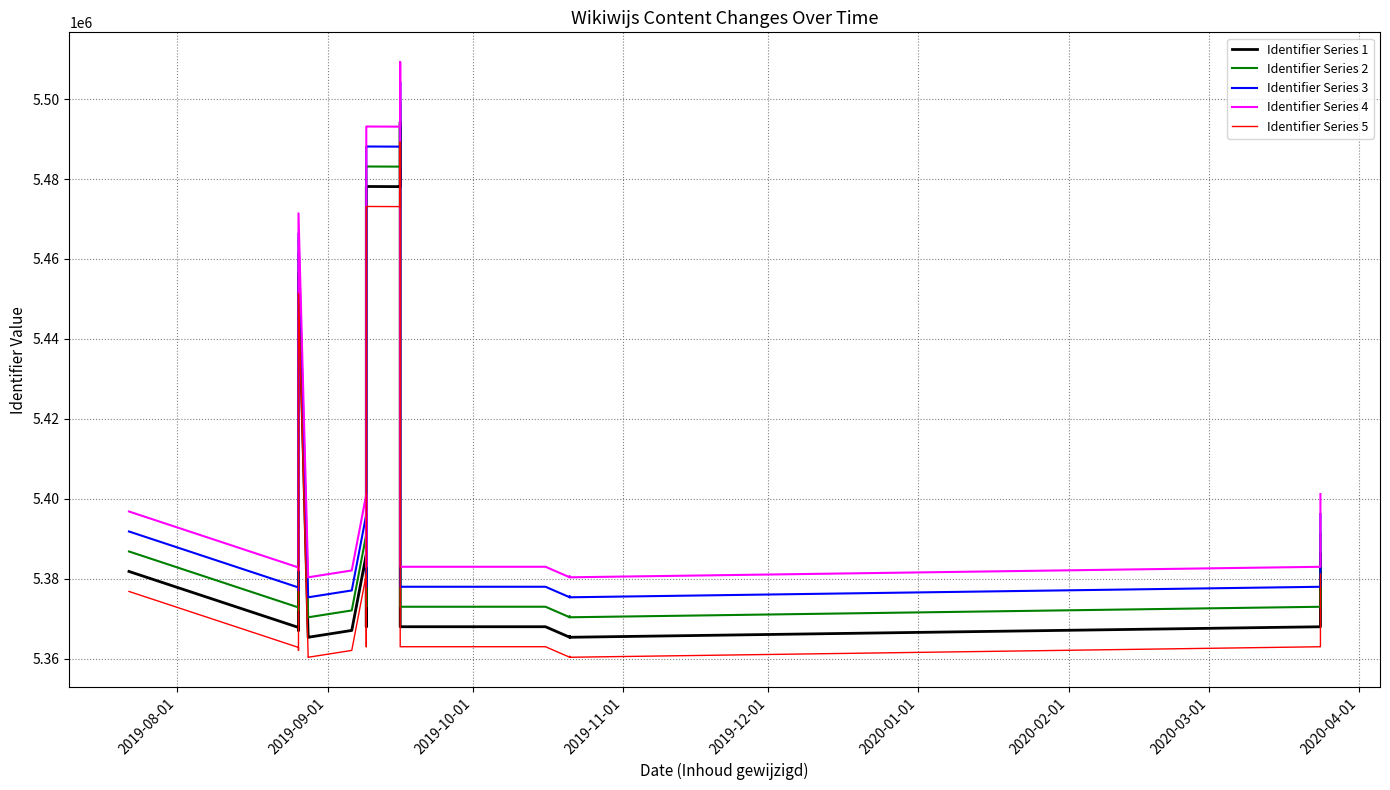

Rank the series by their average value, from highest to lowest.

Identifier Series 4, Identifier Series 3, Identifier Series 2, Identifier Series 1, Identifier Series 5